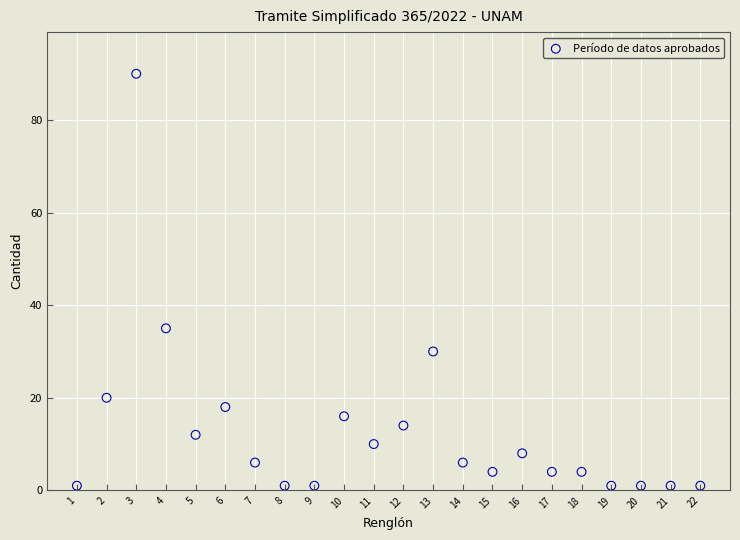

What is the range of Y values (max minus min)?

89